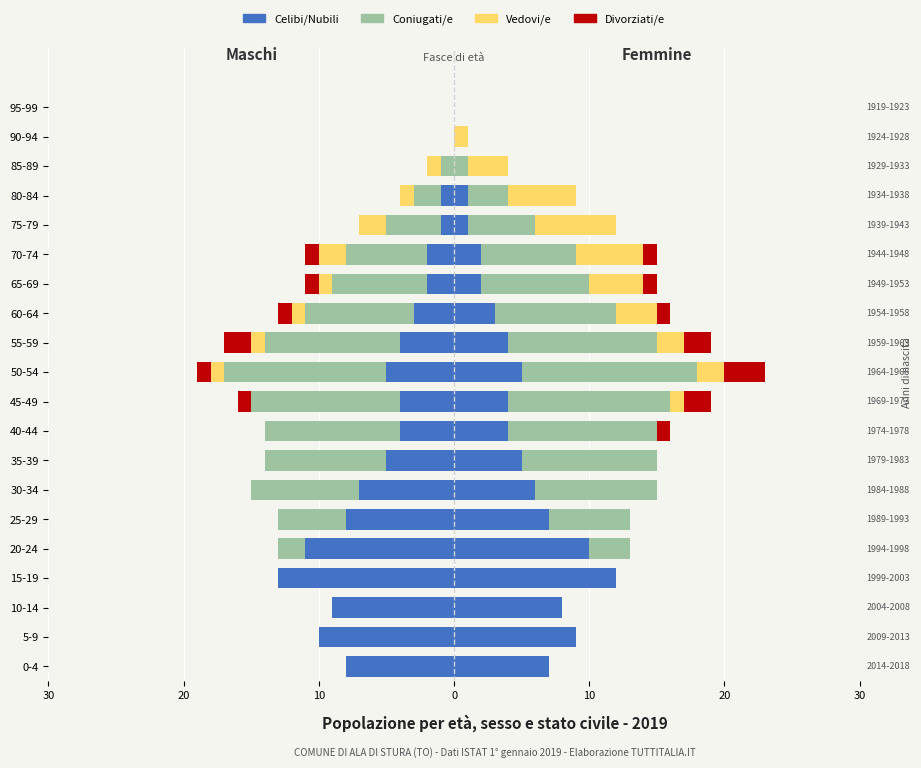

What are all the series names shown in the legend?

Celibi/Nubili, Coniugati/e, Vedovi/e, Divorziati/e